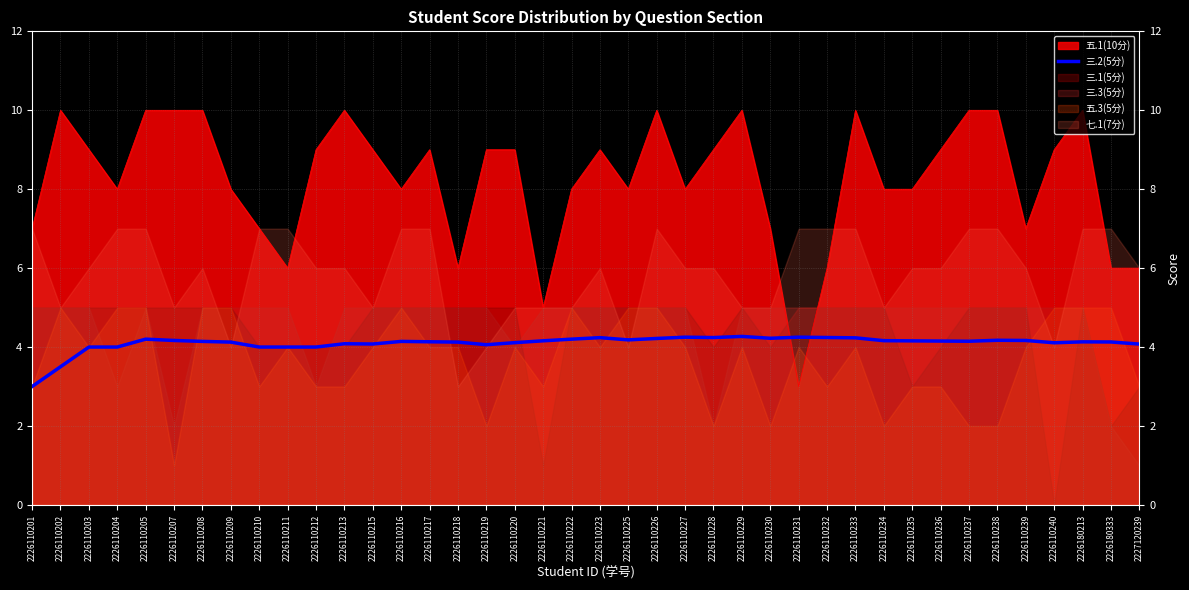

Rank the categories by value from lowest to highest.

2226110201, 2226110202, 2226110203, 2226110204, 2226110210, 2226110211, 2226110212, 2226110219, 2227120239, 2226110215, 2226110213, 2226110240, 2226110220, 2226110209, 2226110218, 2226180333, 2226180213, 2226110217, 2226110208, 2226110216, 2226110237, 2226110236, 2226110235, 2226110221, 2226110234, 2226110207, 2226110239, 2226110238, 2226110225, 2226110205, 2226110222, 2226110226, 2226110230, 2226110233, 2226110223, 2226110228, 2226110232, 2226110227, 2226110231, 2226110229